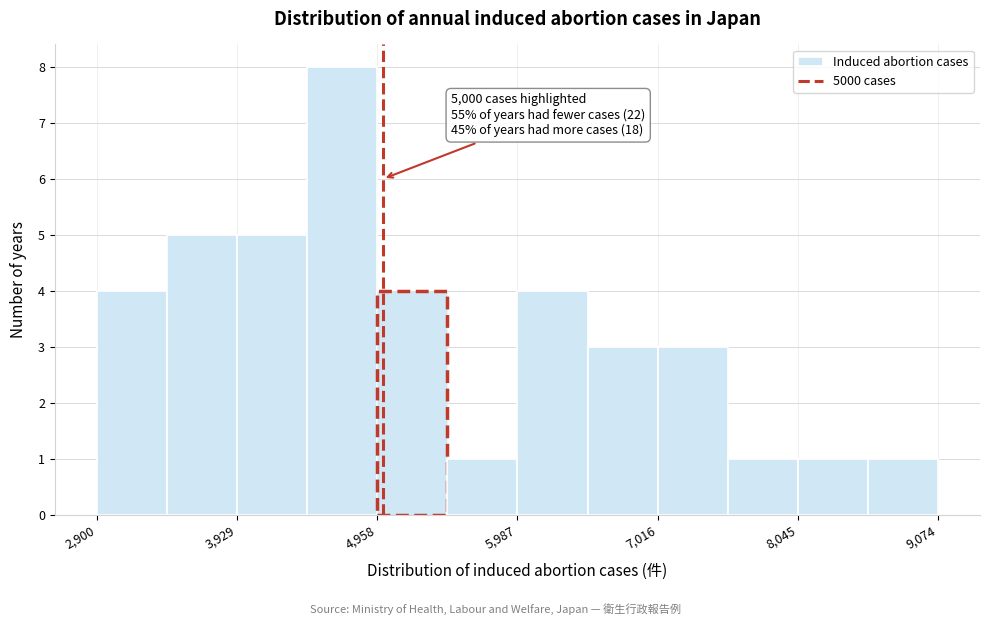

Around what value on the x-axis is the tallest bar? Give the approximate position of its centre, as read against the axis.

4800